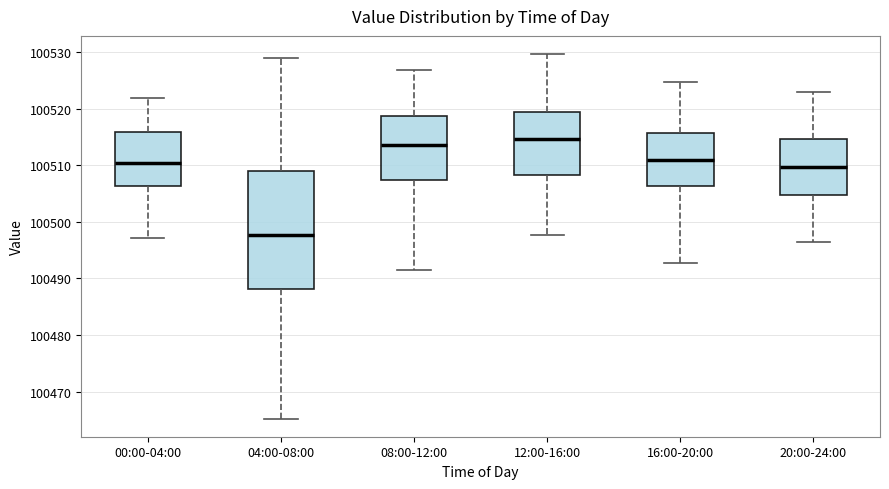

Where does the lower whisker of the box for 00:00-04:00 end on the y-axis? The values are not printed on the chart, so give them approximately, as read against the axis.

100497